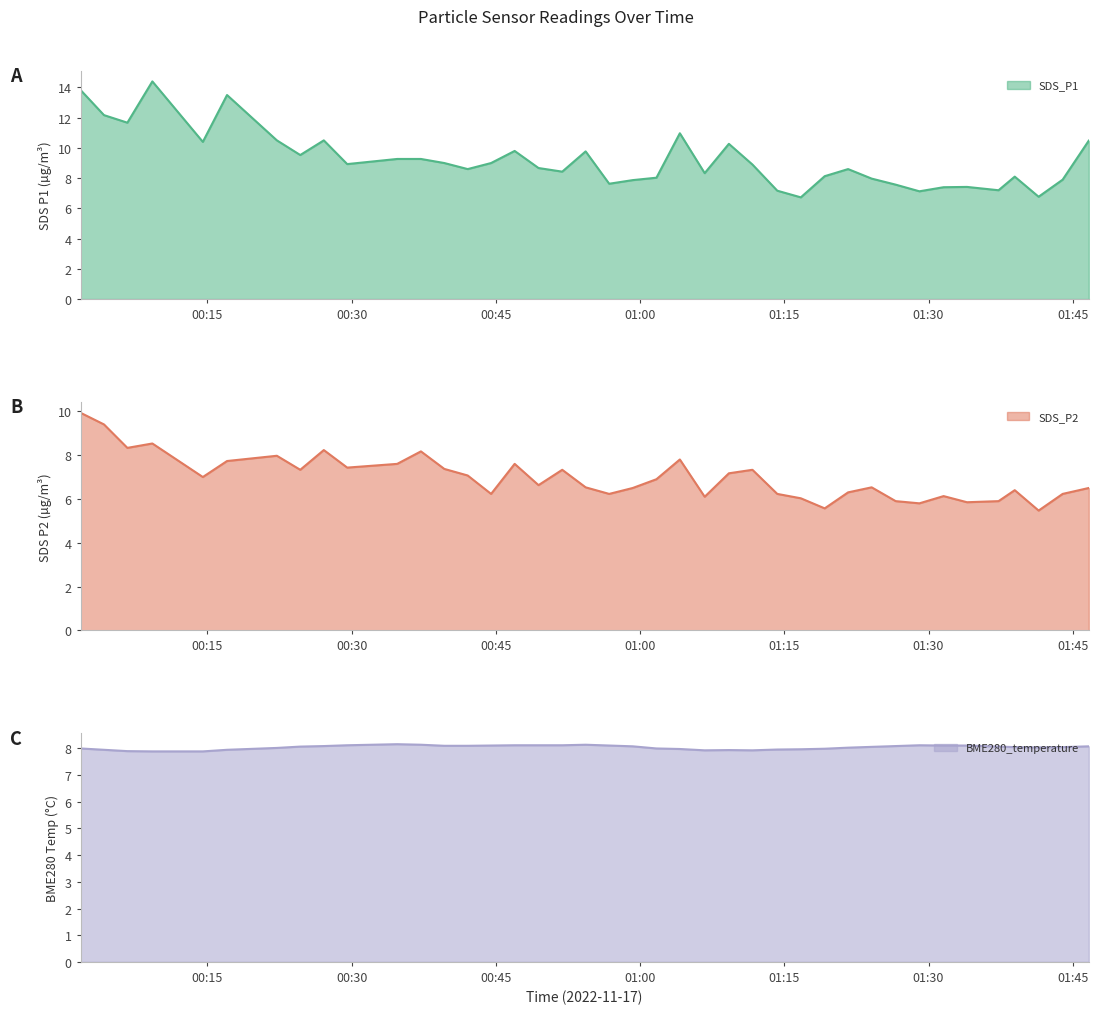

Where does the SDS_P2 series first go above 6?

2022/11/17 00:01:48